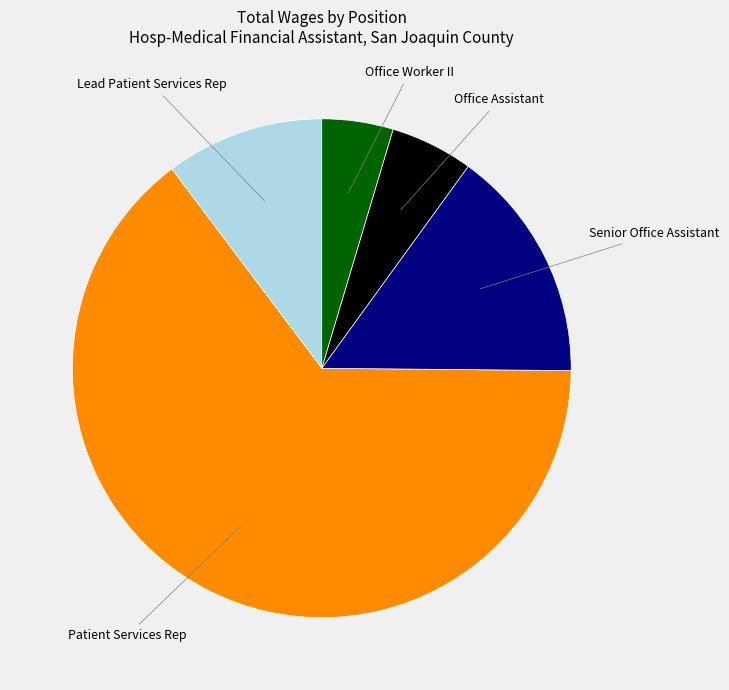

Is there any slice that represents more than half of the pie?

Yes